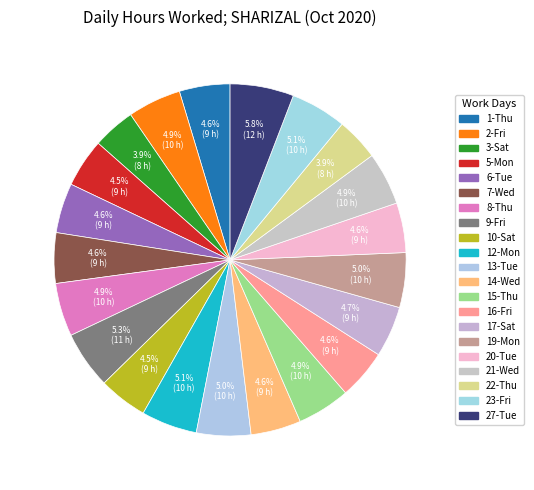

The 15-Thu slice represents 5% of the pie. True or false?

True